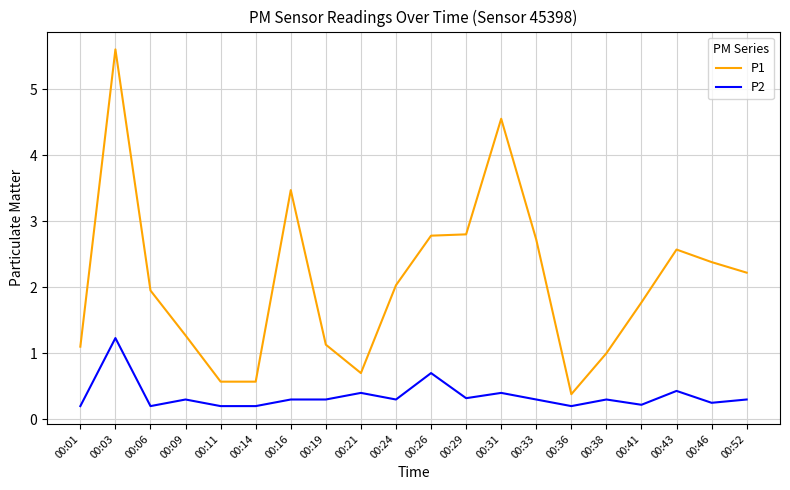

True or false: P2 has a value of 0.4 at 00:21.

True